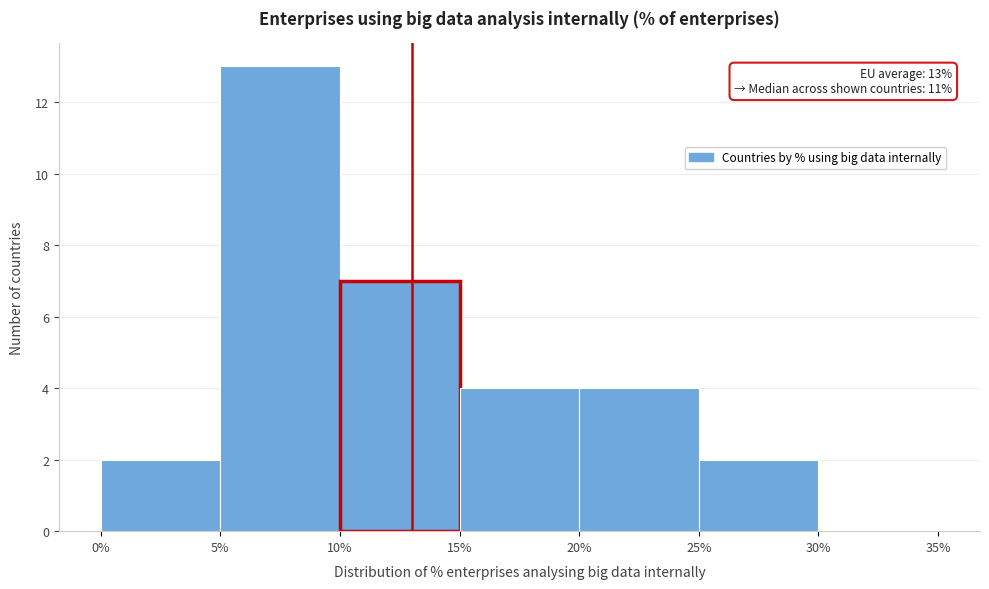

Which range on the x-axis has the tallest bar?

5% to 10%